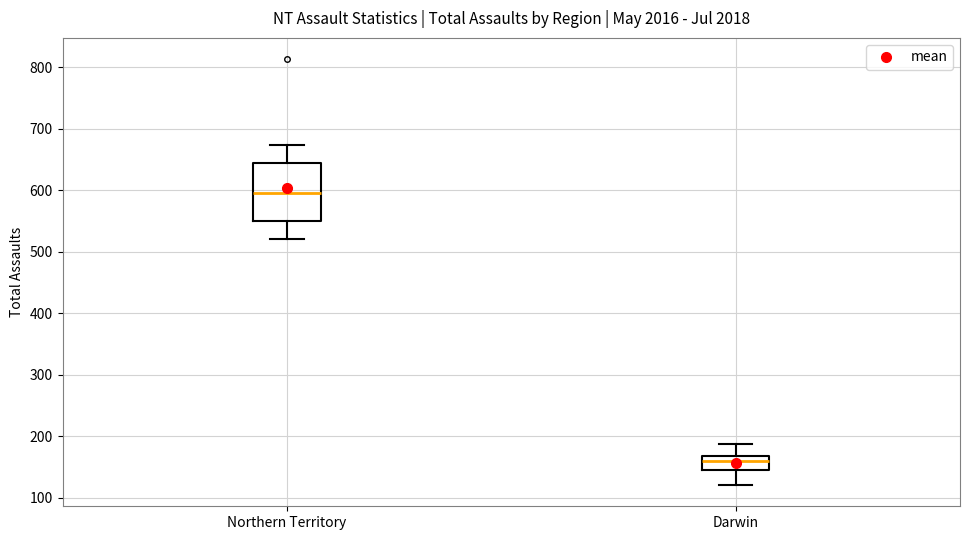

Which box's median line is the lowest?

Darwin